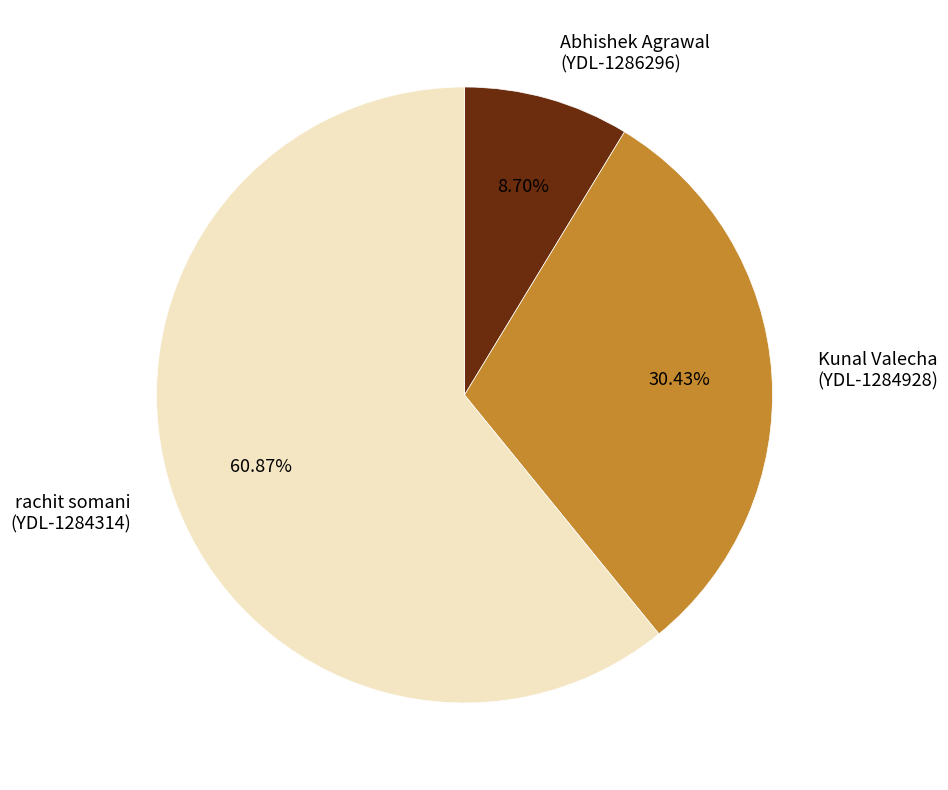

Rank the categories by value from highest to lowest.

rachit somani (YDL-1284314), Kunal Valecha (YDL-1284928), Abhishek Agrawal (YDL-1286296)